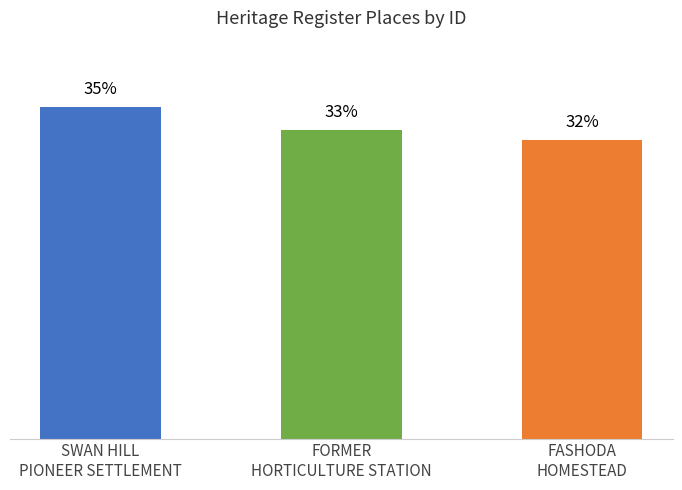

What is the sum of the values at FASHODA
HOMESTEAD and SWAN HILL
PIONEER SETTLEMENT?

393065